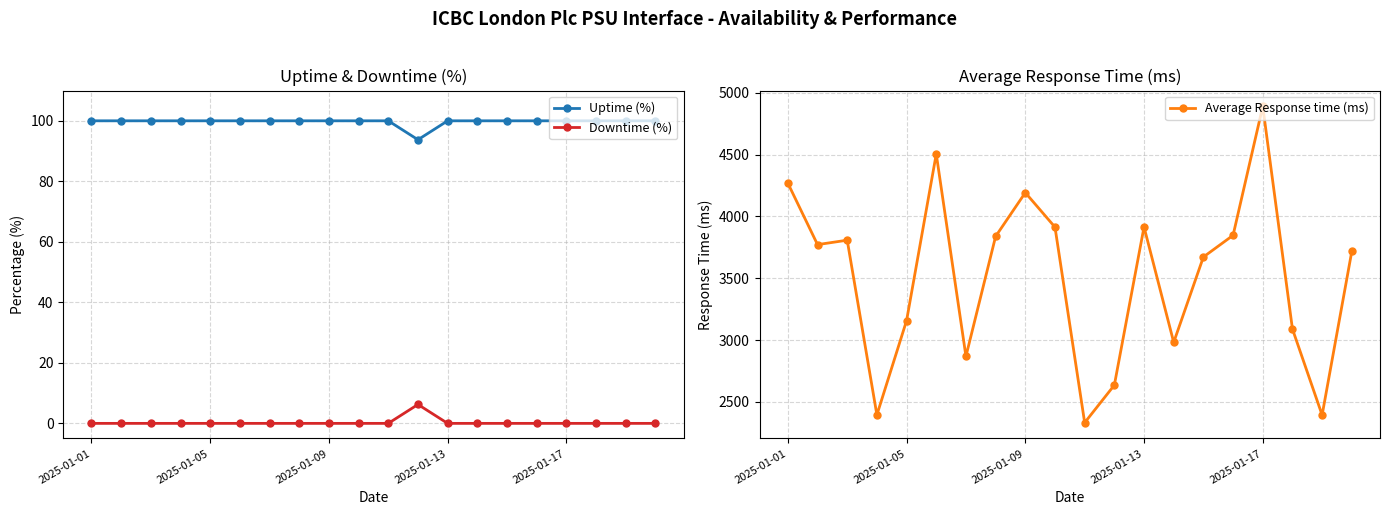

True or false: Downtime (%) and Uptime (%) cross at least once.

False